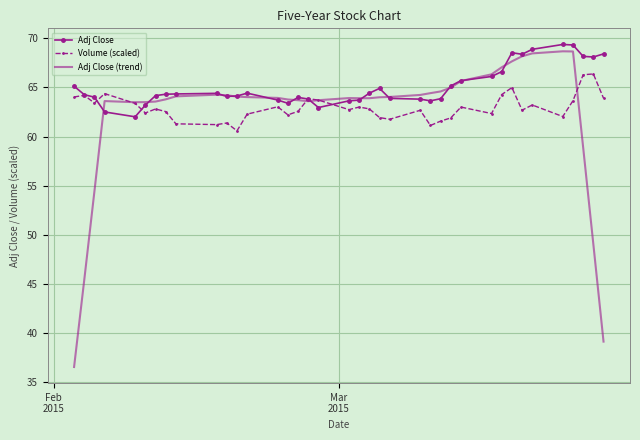

What is the maximum value shown in the chart?

69.4